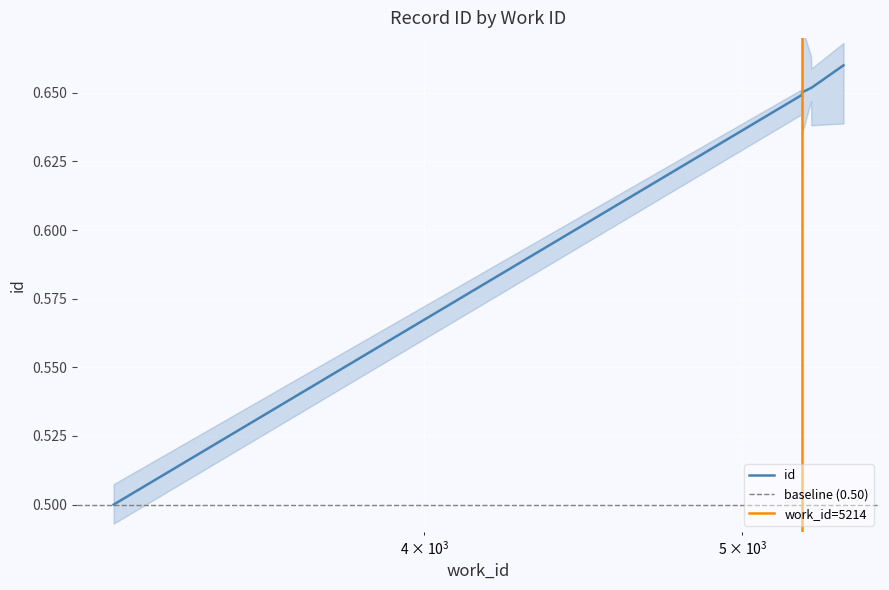

List the labels in order of value, largest first.

5368, 5248, 5247, 5214, 5214, 5214, 5214, 5214, 5214, 3216